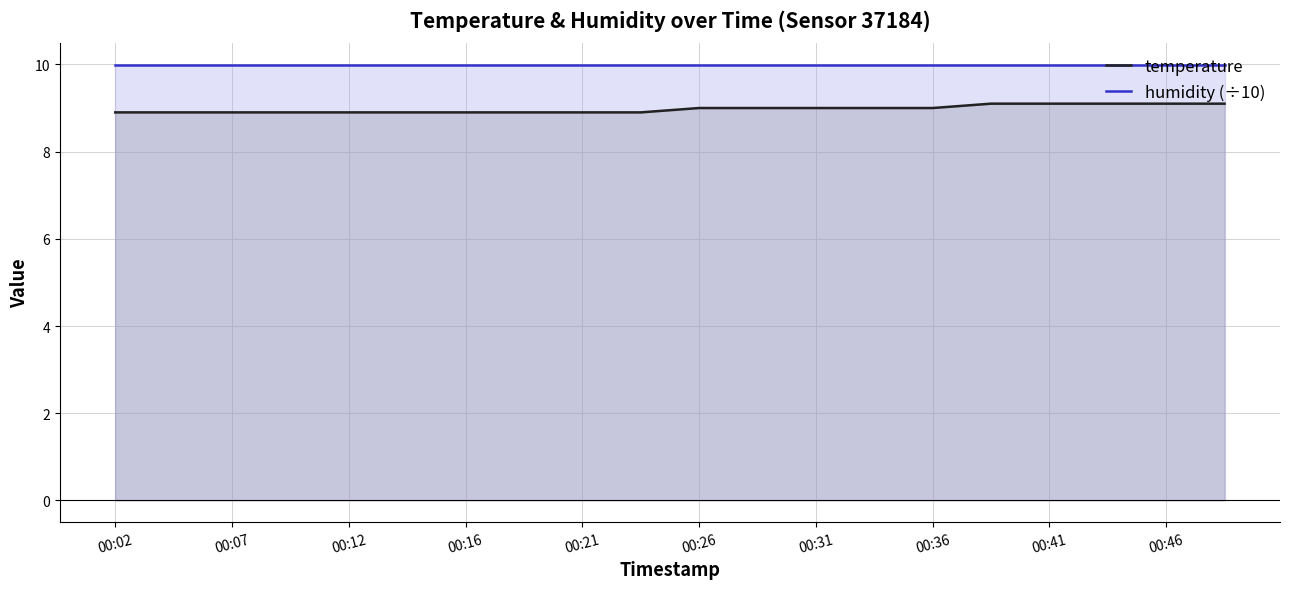

Rank the series by their maximum value, from highest to lowest.

humidity (÷10), temperature